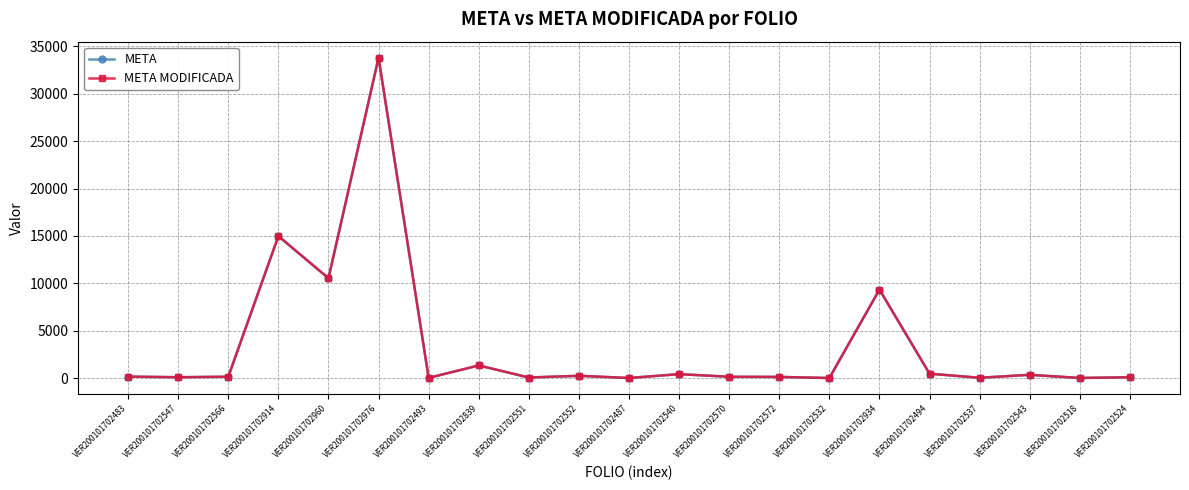

Reading left to right, extract all data points from this chart.

META: VER200101702483=156.0	VER200101702547=91.0	VER200101702566=145.0	VER200101702914=14983.0	VER200101702960=10539.0	VER200101702976=33811.0	VER200101702493=20.0	VER200101702839=1335.8	VER200101702551=61.0	VER200101702552=241.0	VER200101702487=11.0	VER200101702540=415.0	VER200101702570=140.0	VER200101702572=124.0	VER200101702532=8.0	VER200101702934=9344.0	VER200101702494=463.0	VER200101702537=34.0	VER200101702543=346.0	VER200101702518=12.0	VER200101702524=90.0
META MODIFICADA: VER200101702483=156.0	VER200101702547=91.0	VER200101702566=145.0	VER200101702914=14983.0	VER200101702960=10539.0	VER200101702976=33811.0	VER200101702493=20.0	VER200101702839=1335.8	VER200101702551=61.0	VER200101702552=241.0	VER200101702487=11.0	VER200101702540=415.0	VER200101702570=140.0	VER200101702572=124.0	VER200101702532=8.0	VER200101702934=9344.0	VER200101702494=463.0	VER200101702537=34.0	VER200101702543=346.0	VER200101702518=12.0	VER200101702524=90.0